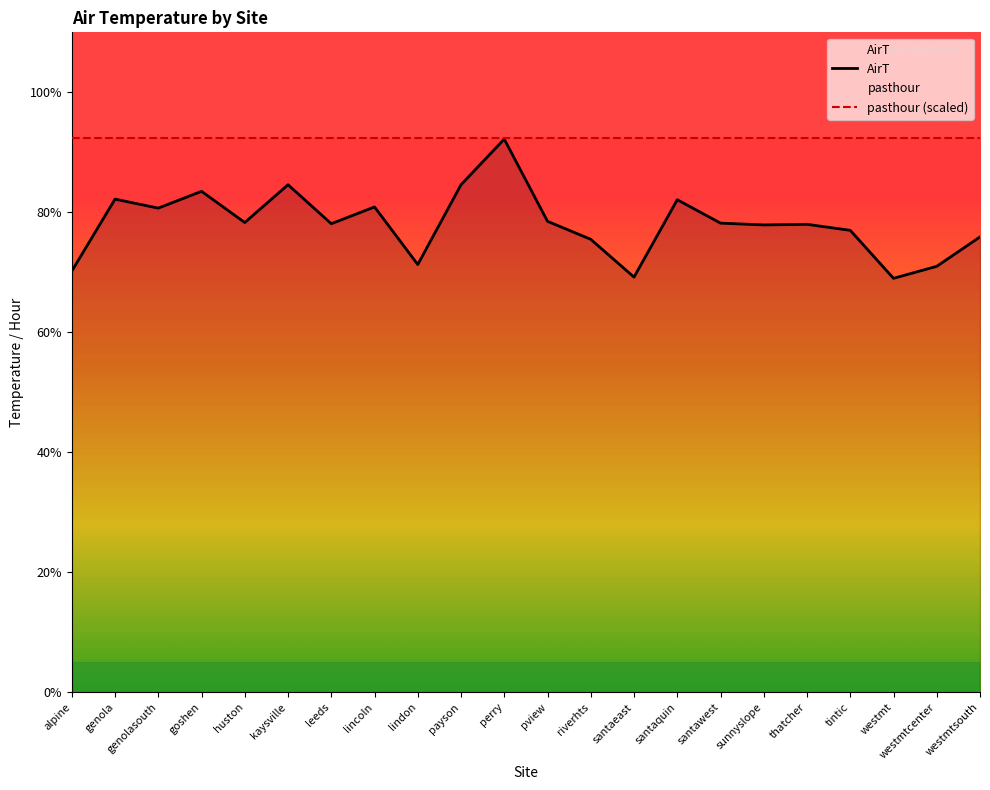

True or false: AirT has a value of 82.1 at santaquin.

True